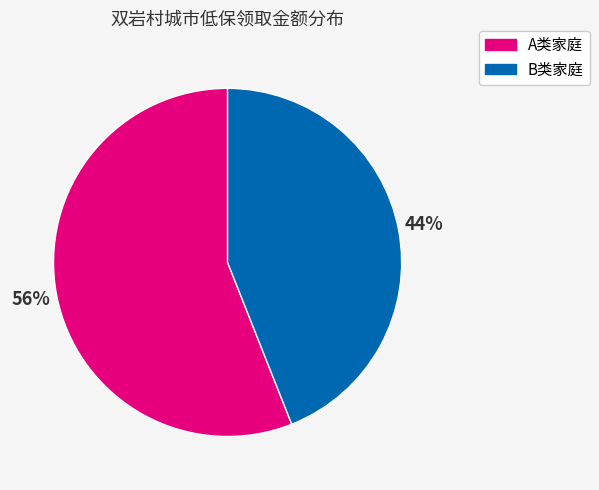

How many segments does this pie chart have?

2